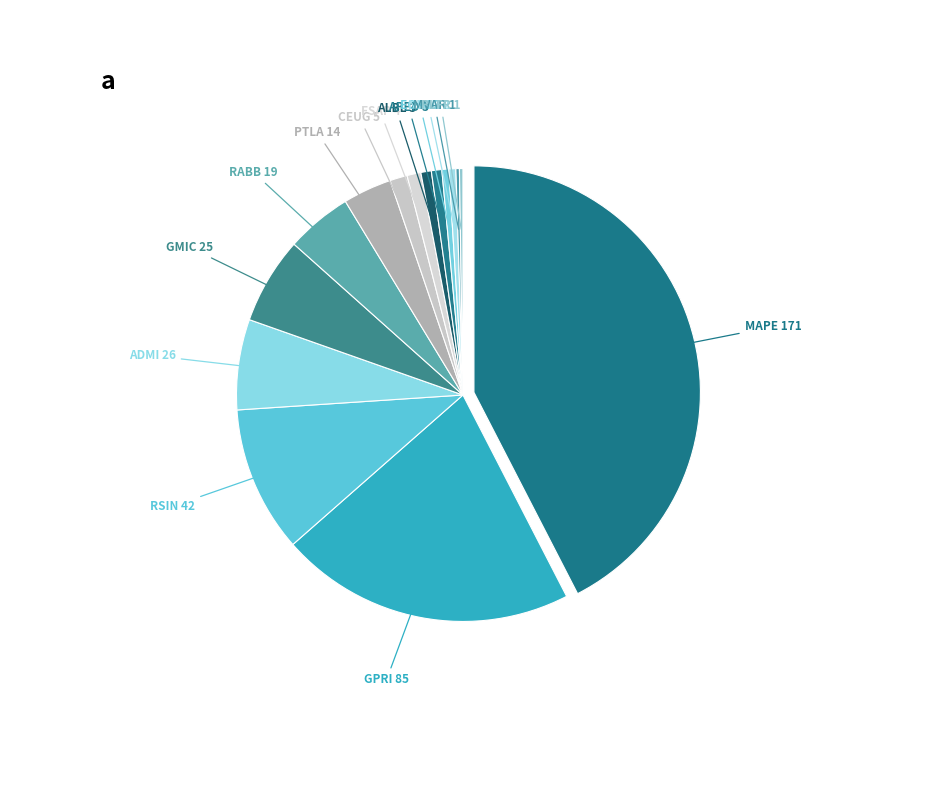

Is there any slice that represents more than half of the pie?

No